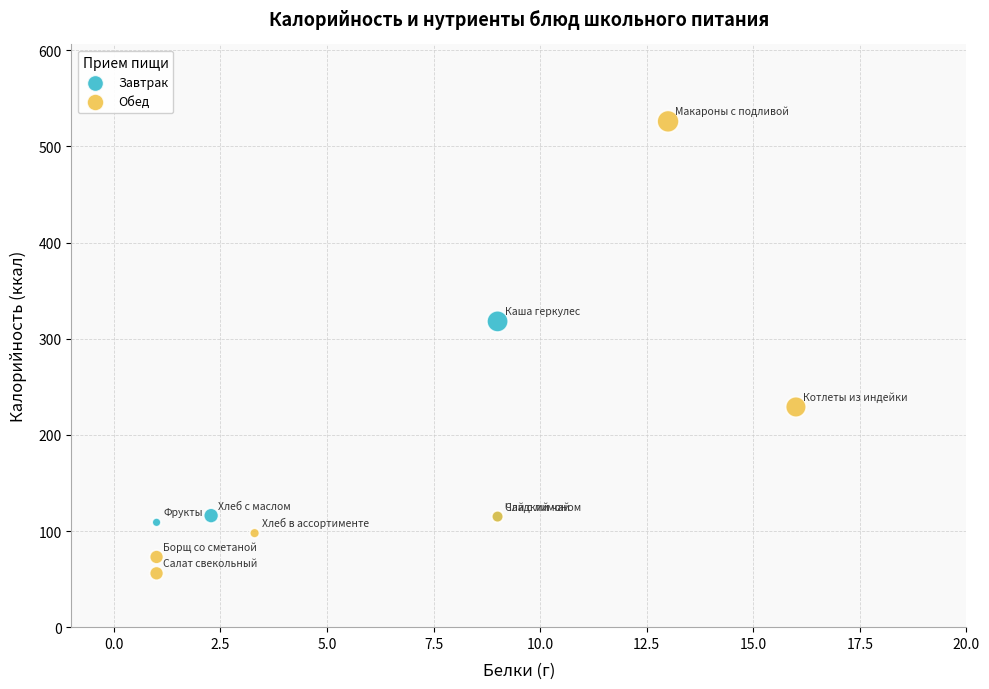

Which series reaches the maximum Y coordinate?

Обед